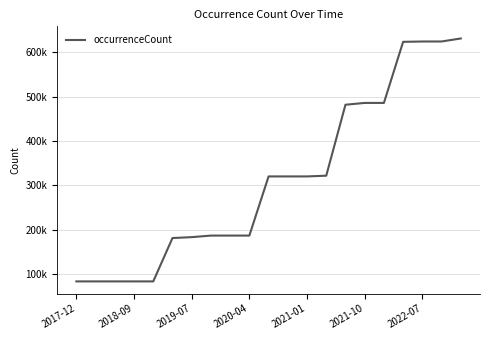

What is the difference between the maximum and minimum values?

548500